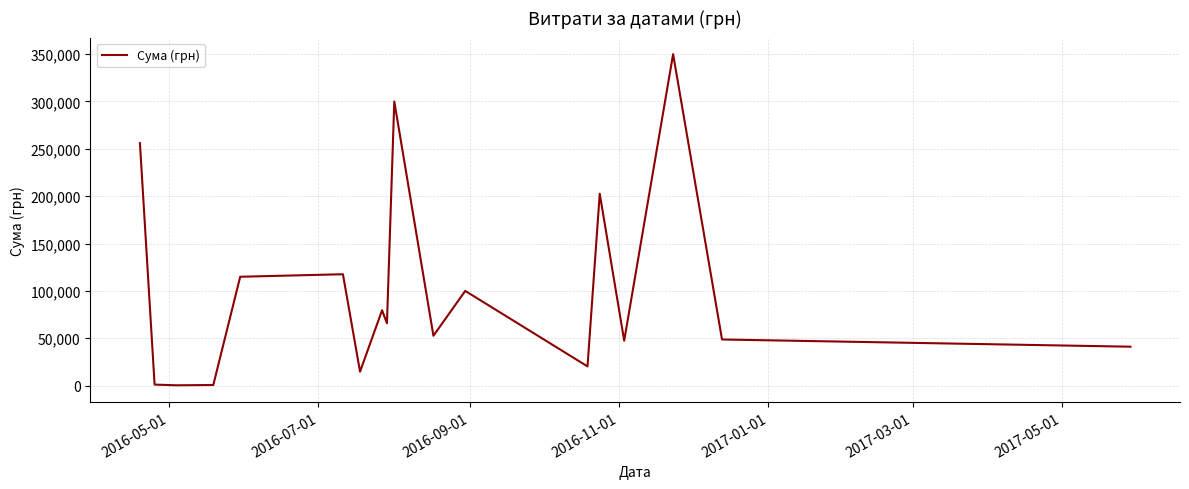

What is the difference between the maximum and minimum values?

349654.0